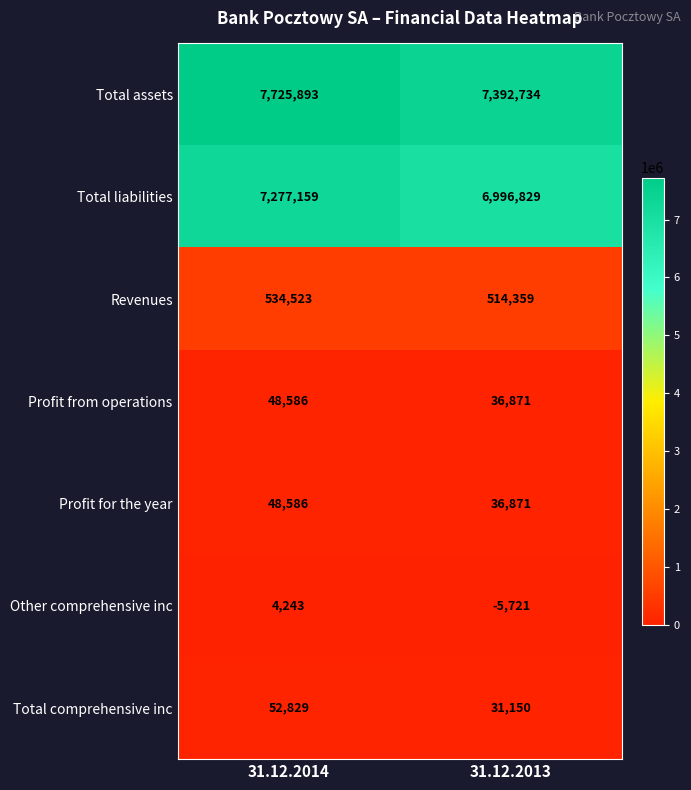

Read the Total assets value at 31.12.2014.

7725893